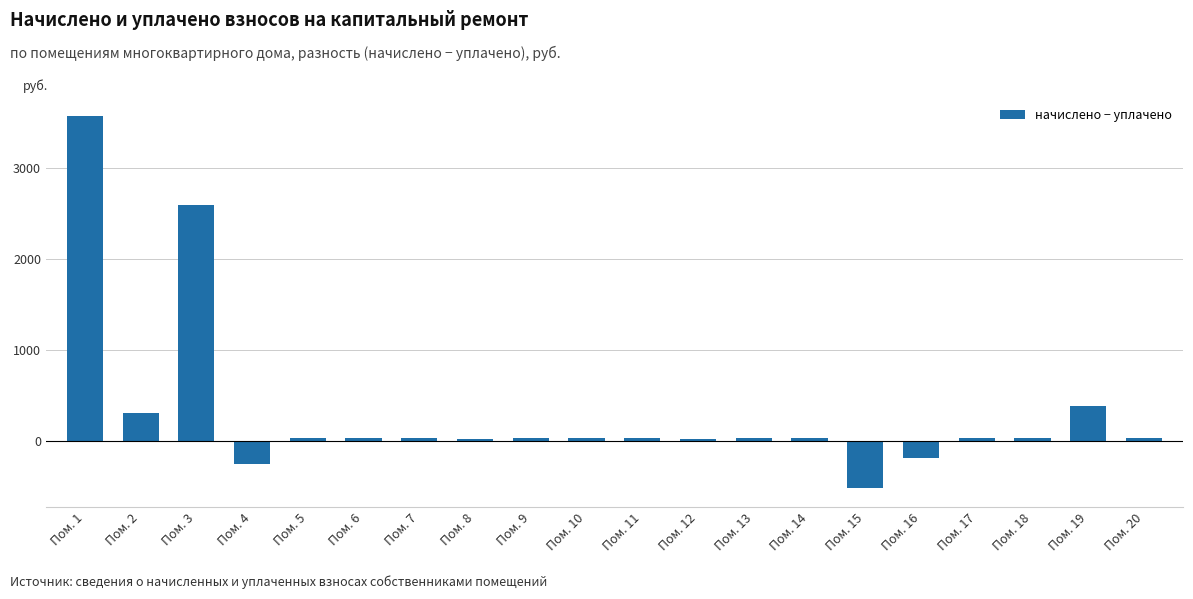

Between Пом. 3 and Пом. 14, which is larger?

Пом. 3